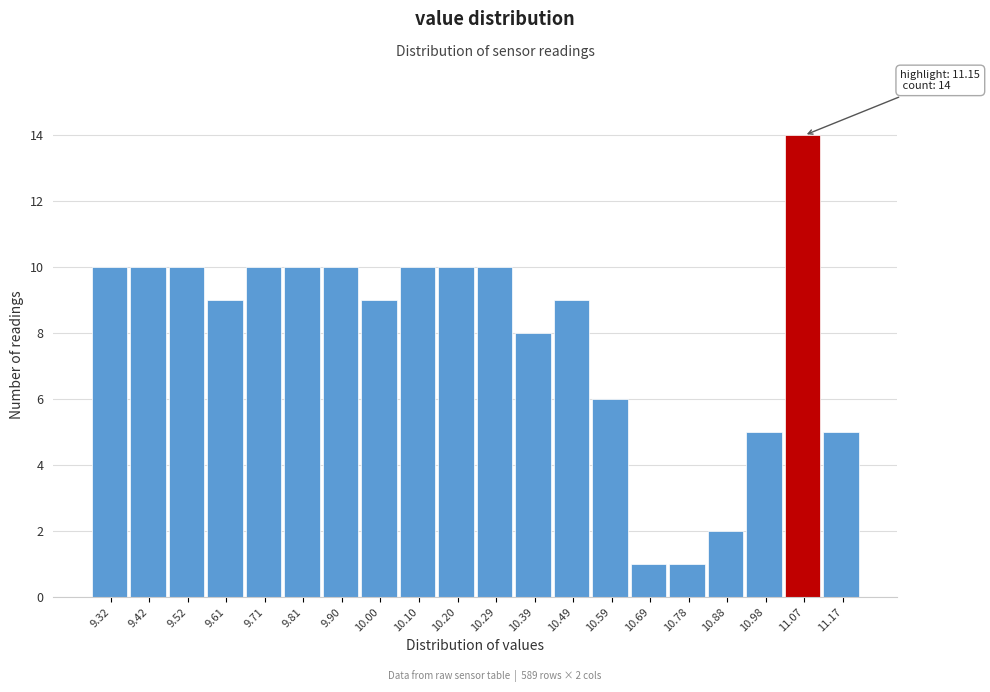

Reading left to right, extract all data points from this chart.

10	10	10	9	10	10	10	9	10	10	10	8	9	6	1	1	2	5	14	5